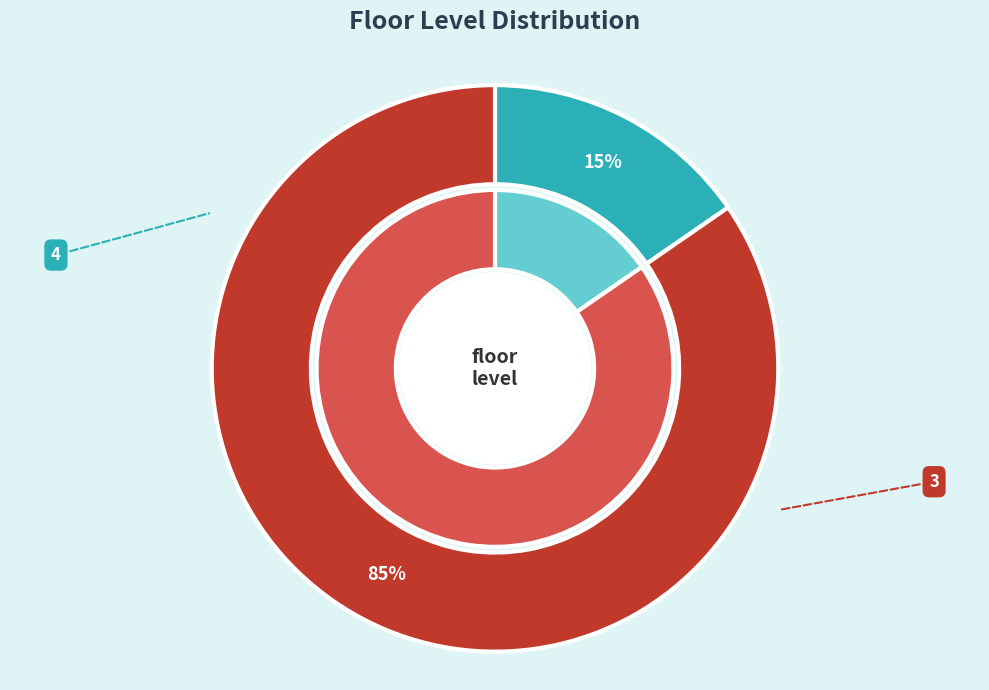

What is the ratio of the value at 4 to the value at 3?

0.2